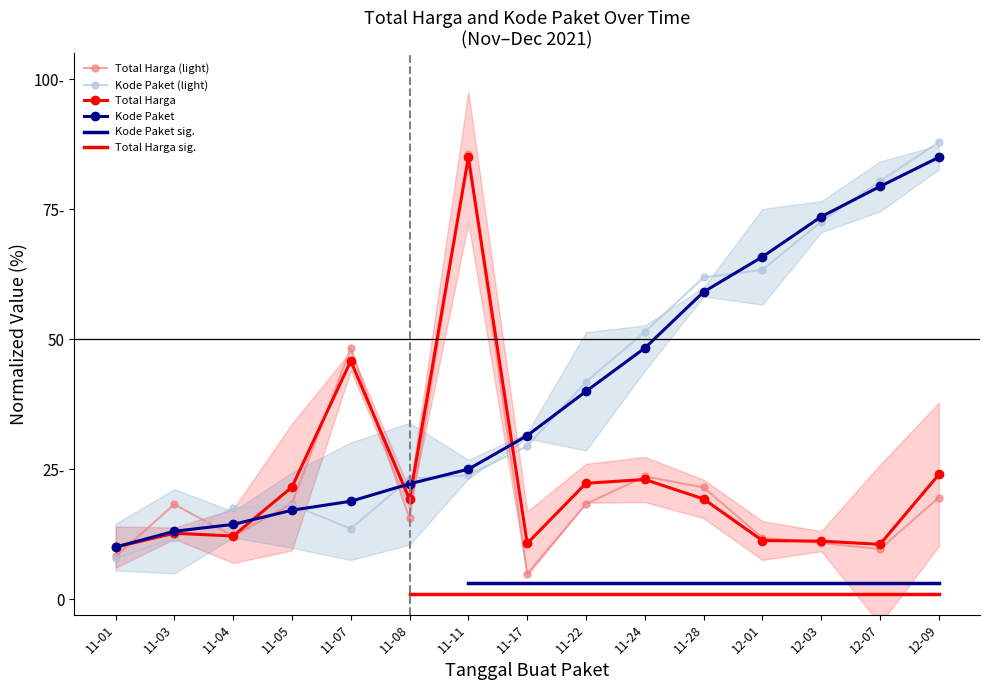

At how many categories does at least one series exceed 63?

5